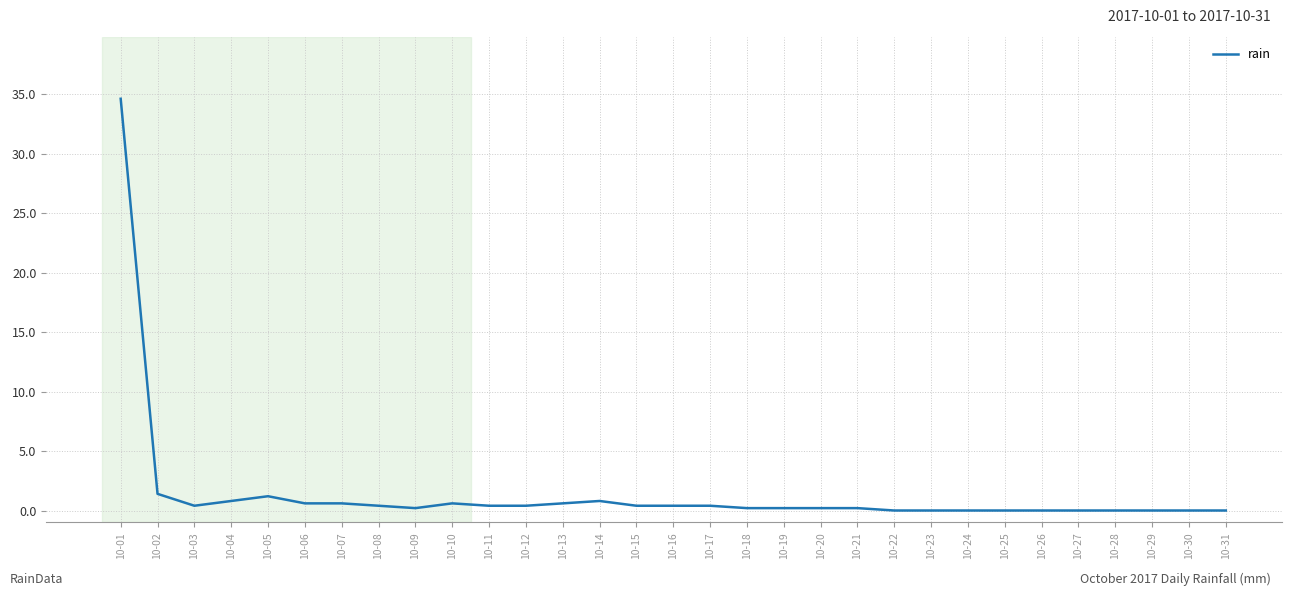

Reading right to left, extract all data points from this chart.

10-31=0.0	10-30=0.0	10-29=0.0	10-28=0.0	10-27=0.0	10-26=0.0	10-25=0.0	10-24=0.0	10-23=0.0	10-22=0.0	10-21=0.2	10-20=0.2	10-19=0.2	10-18=0.2	10-17=0.4	10-16=0.4	10-15=0.4	10-14=0.8	10-13=0.6	10-12=0.4	10-11=0.4	10-10=0.6	10-09=0.2	10-08=0.4	10-07=0.6	10-06=0.6	10-05=1.2	10-04=0.8	10-03=0.4	10-02=1.4	10-01=34.6